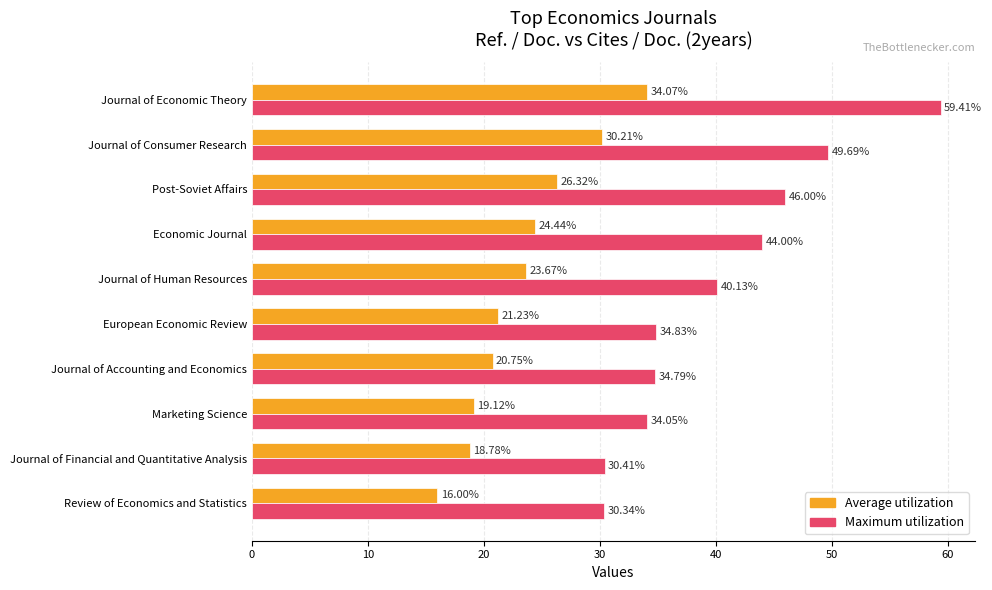

Which series has the largest total across all categories?

Maximum utilization